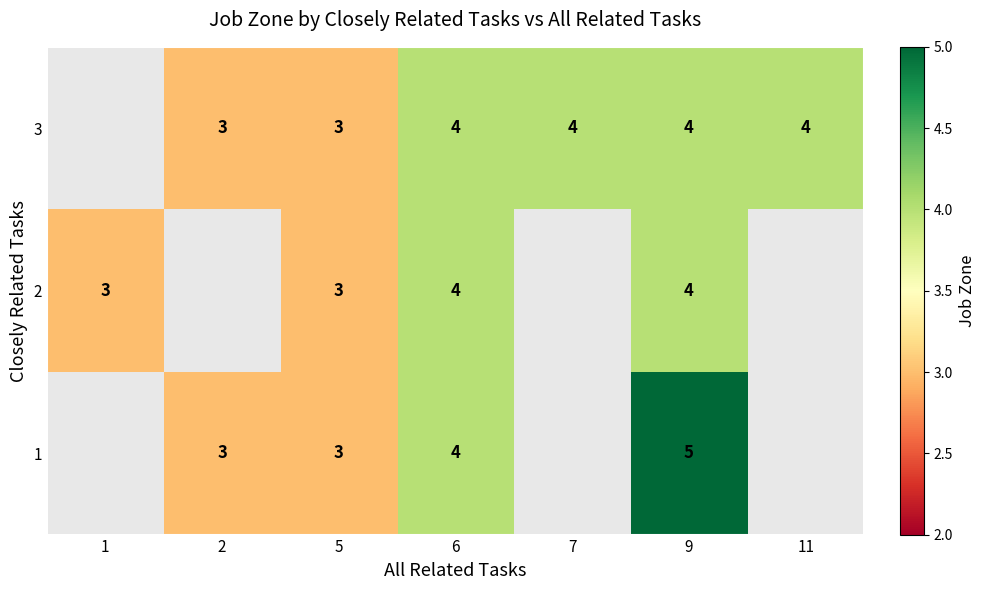

Is it true that 3 equals 5 at 5?

False